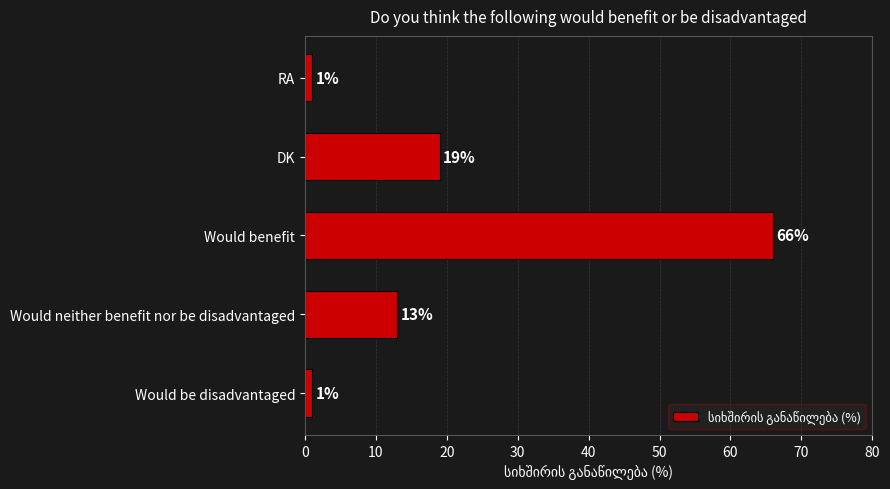

The chart shows a value of 20 at Would neither benefit nor be disadvantaged. True or false?

False